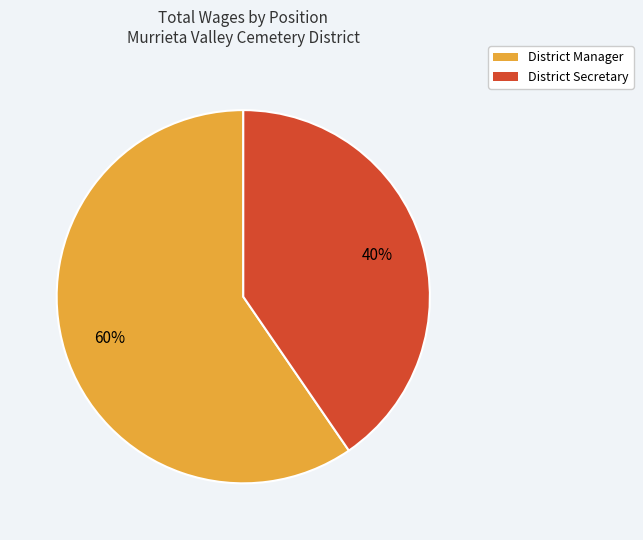

What percentage is the District Manager slice, to the nearest percent?

60%